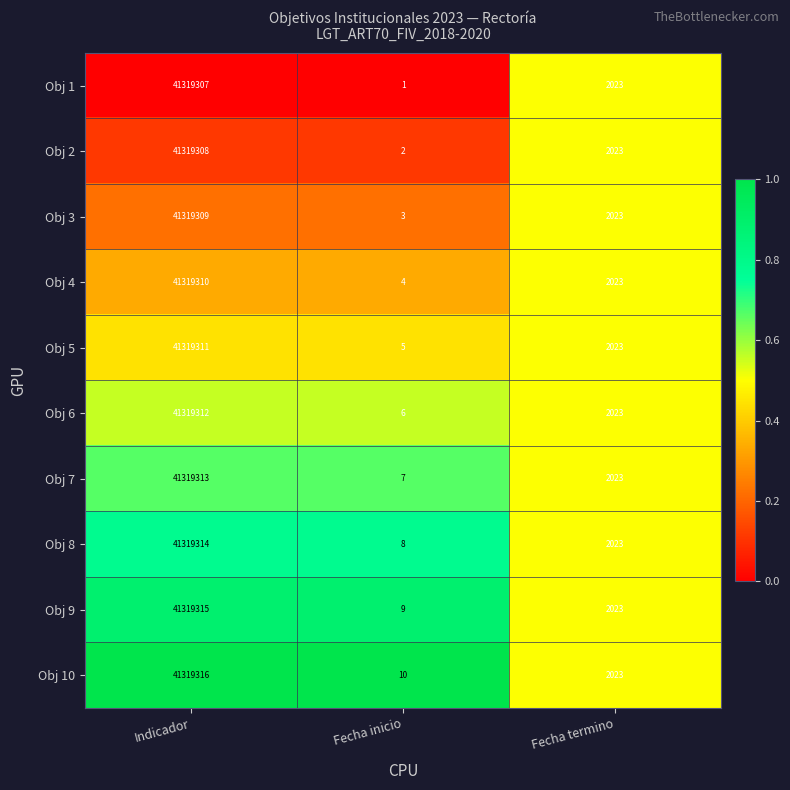

Is it true that Obj 9 equals 9 at Fecha inicio?

True